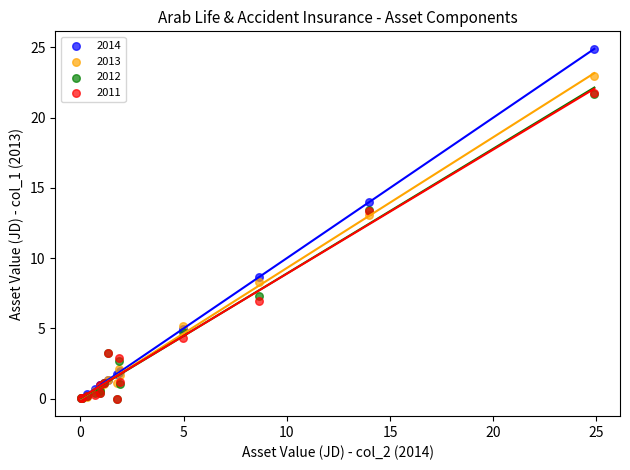

Across all series, what Y value is closest to 12?

13.1